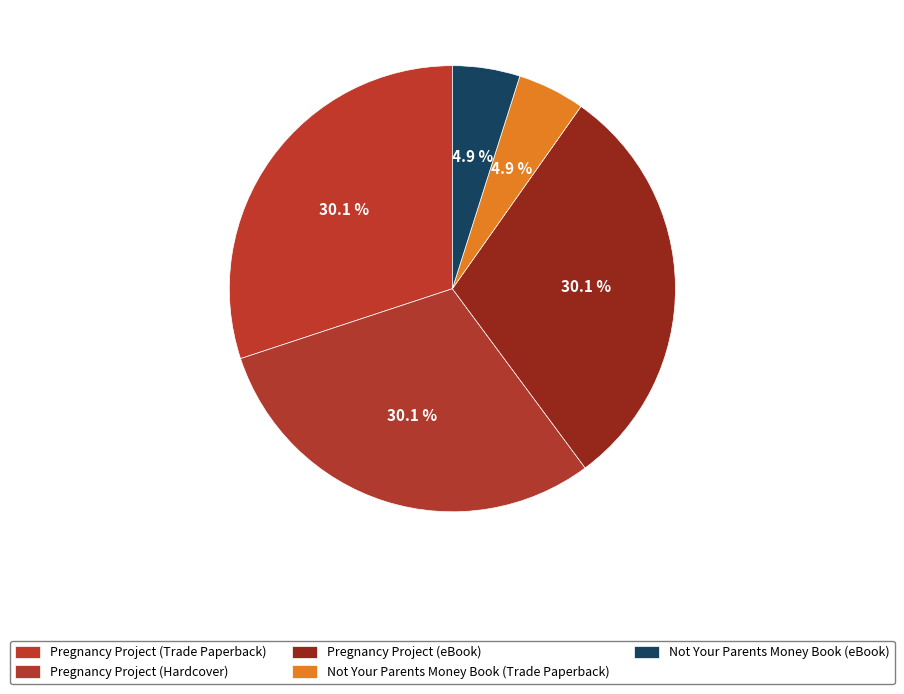

How many slices are in this pie chart?

5